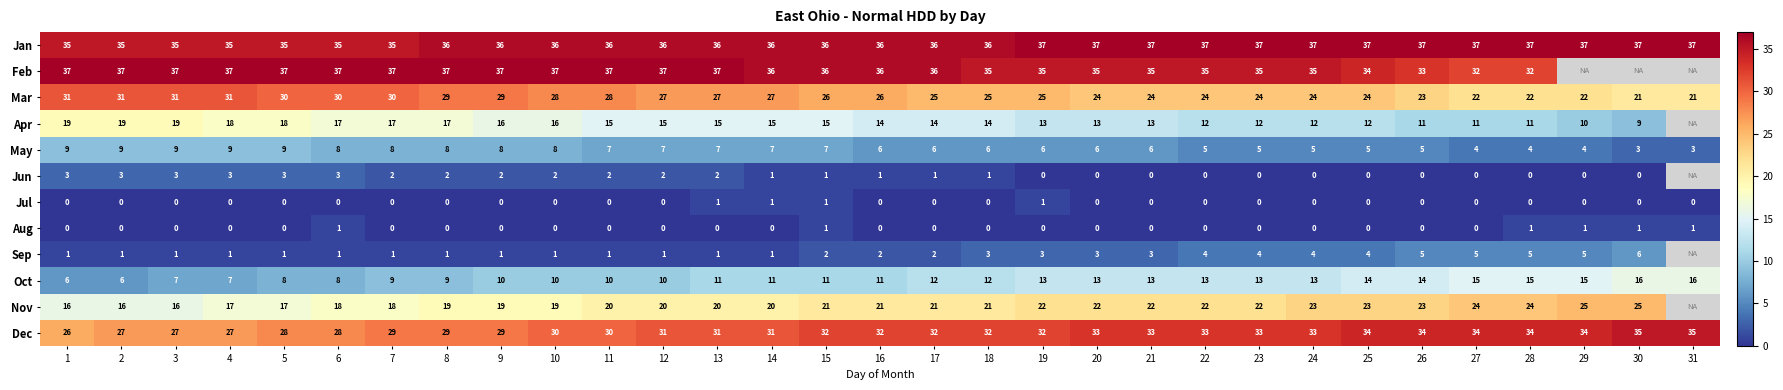

Which series changed the most between 14 and 27?

Mar